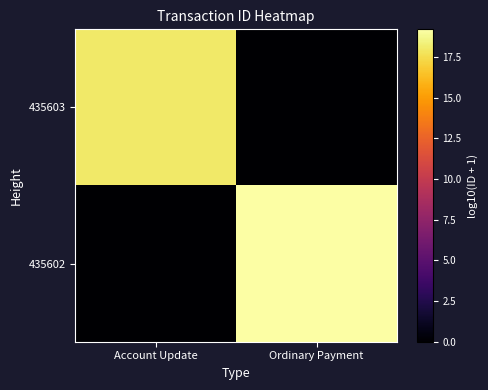

What is the spread (max minus min) of values at Ordinary Payment?

19.2